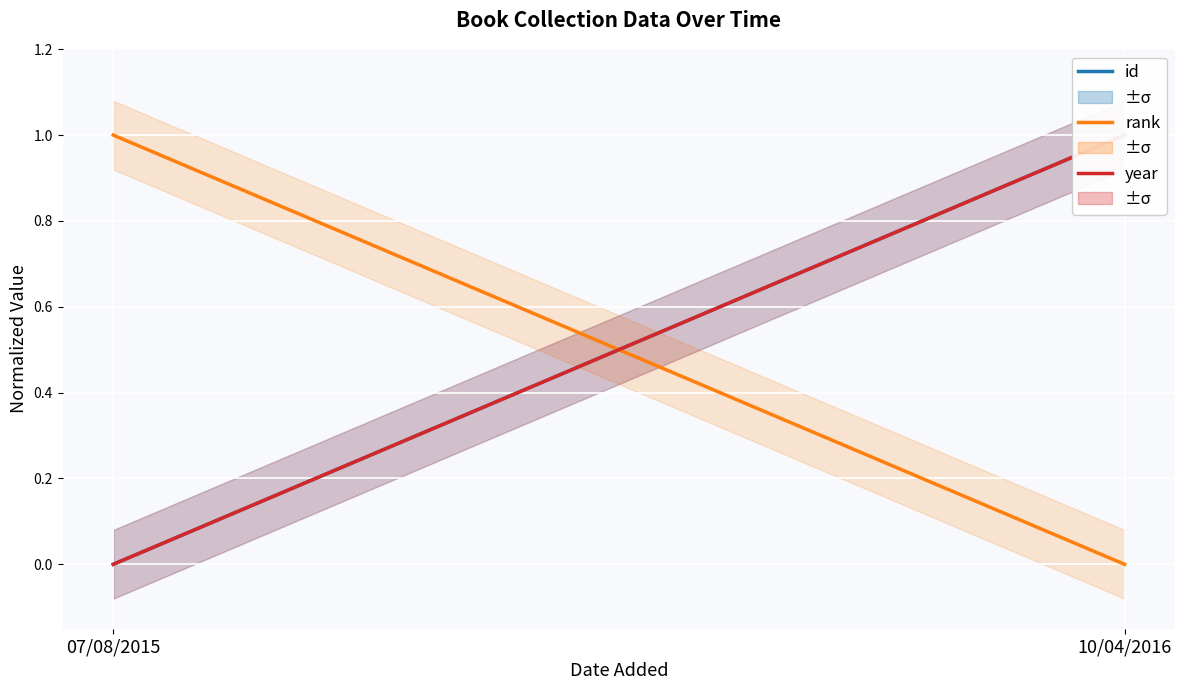

True or false: year has a value of 0 at 07/08/2015.

False